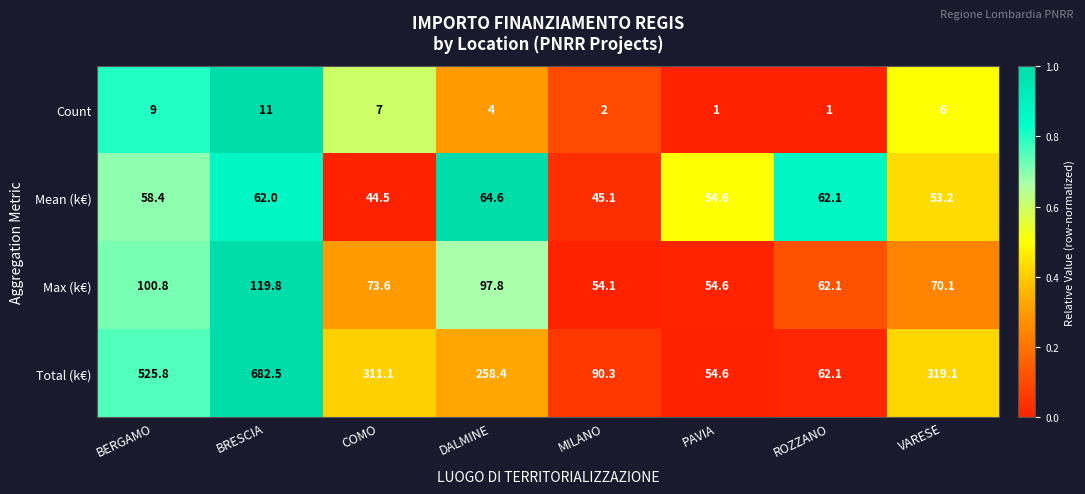

Count the Count values in the range 2 to 9.

5